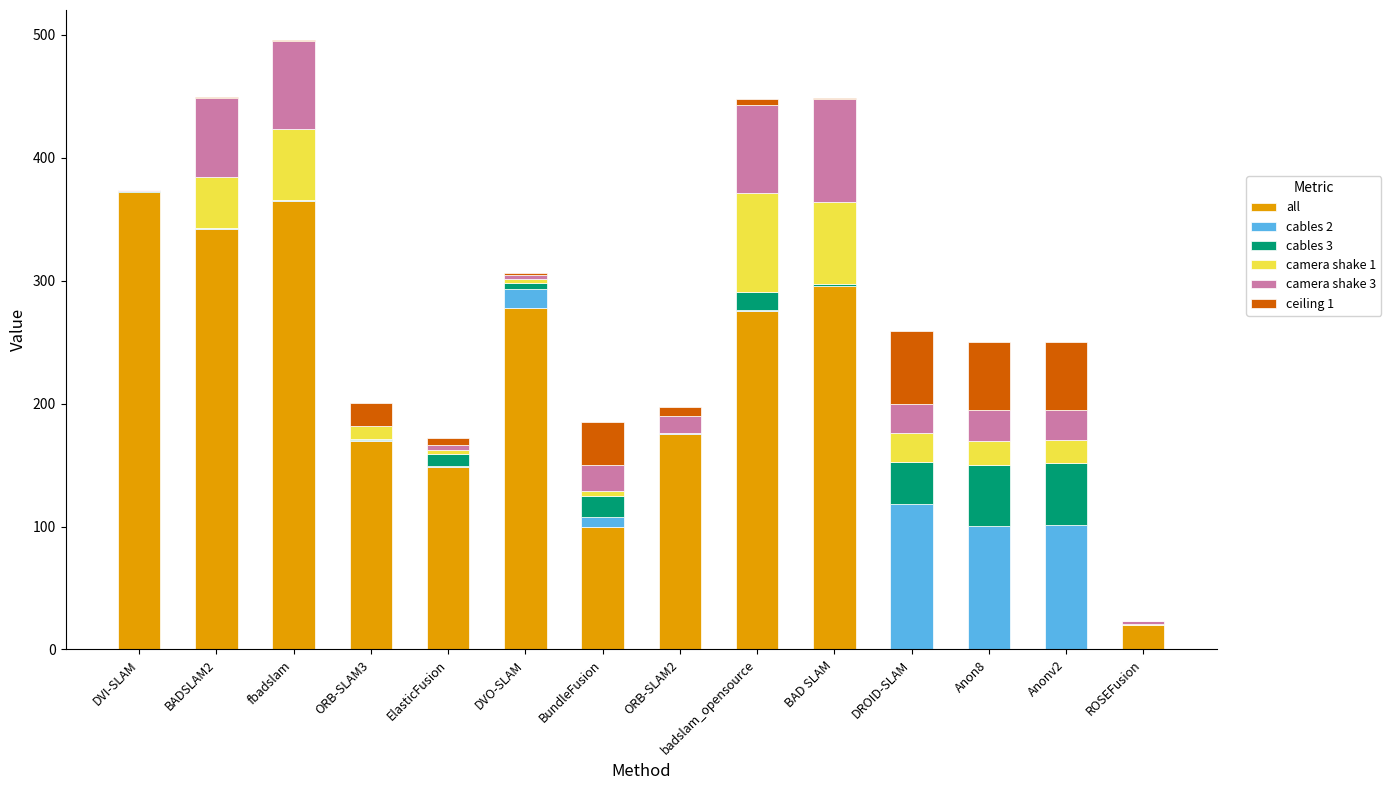

Which series has the largest total across all categories?

all